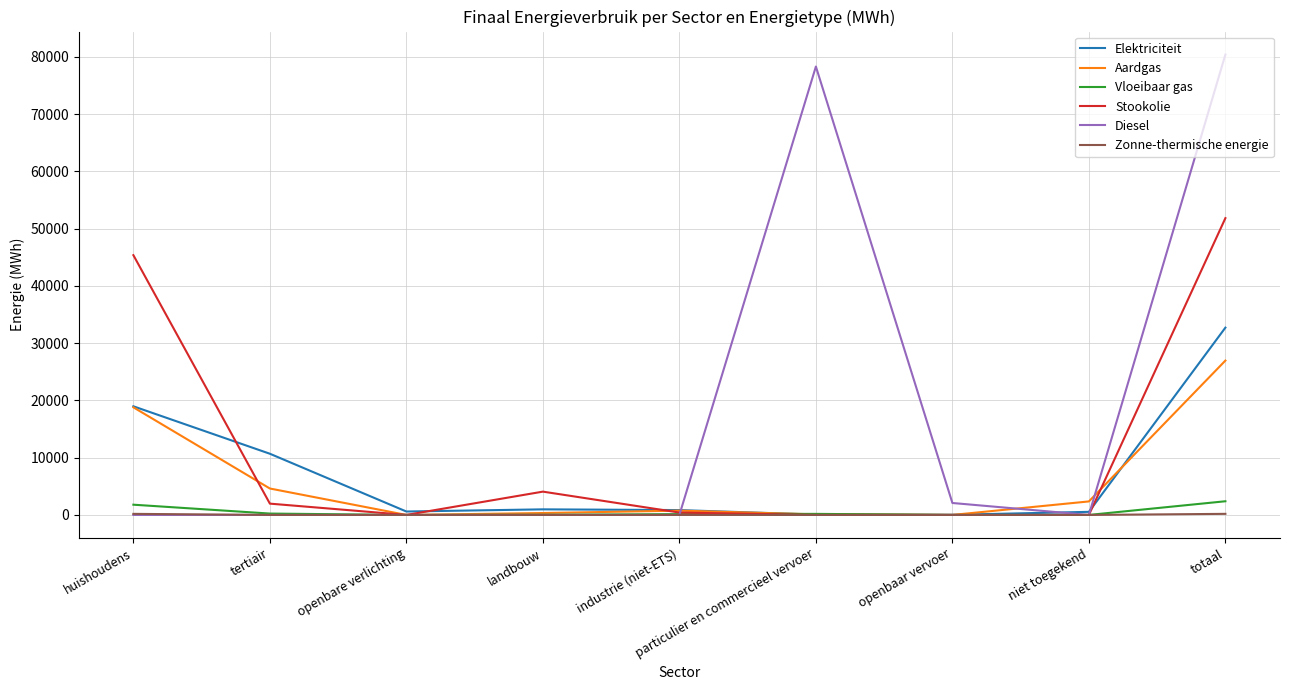

Which series has the largest total across all categories?

Diesel